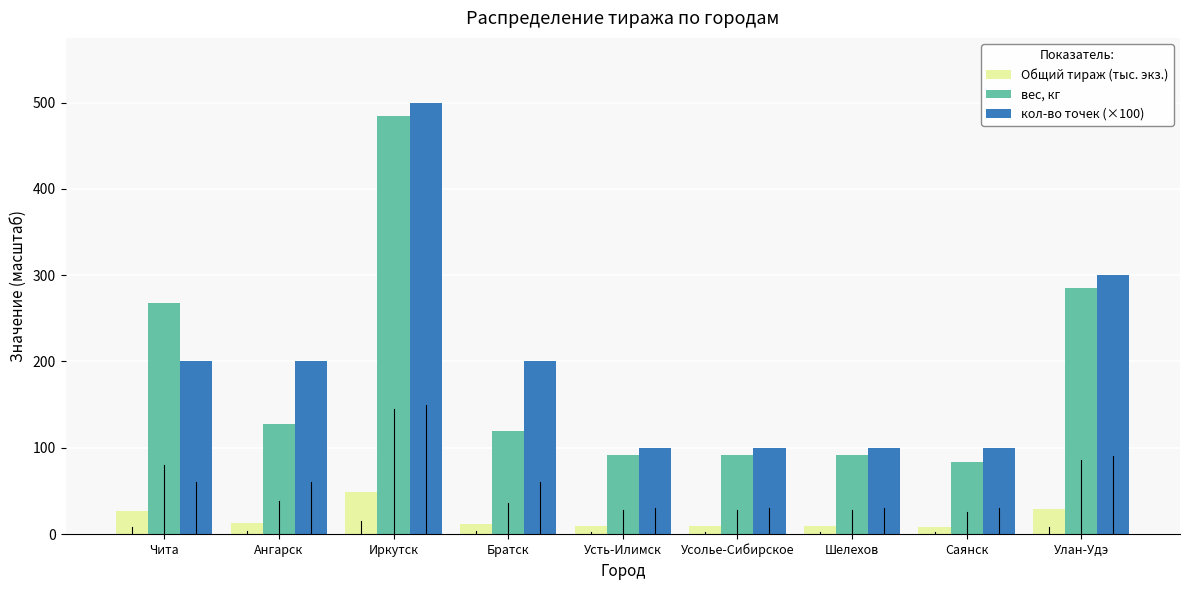

What is the sum of the вес, кг values at Саянск and Усть-Илимск?

175.3